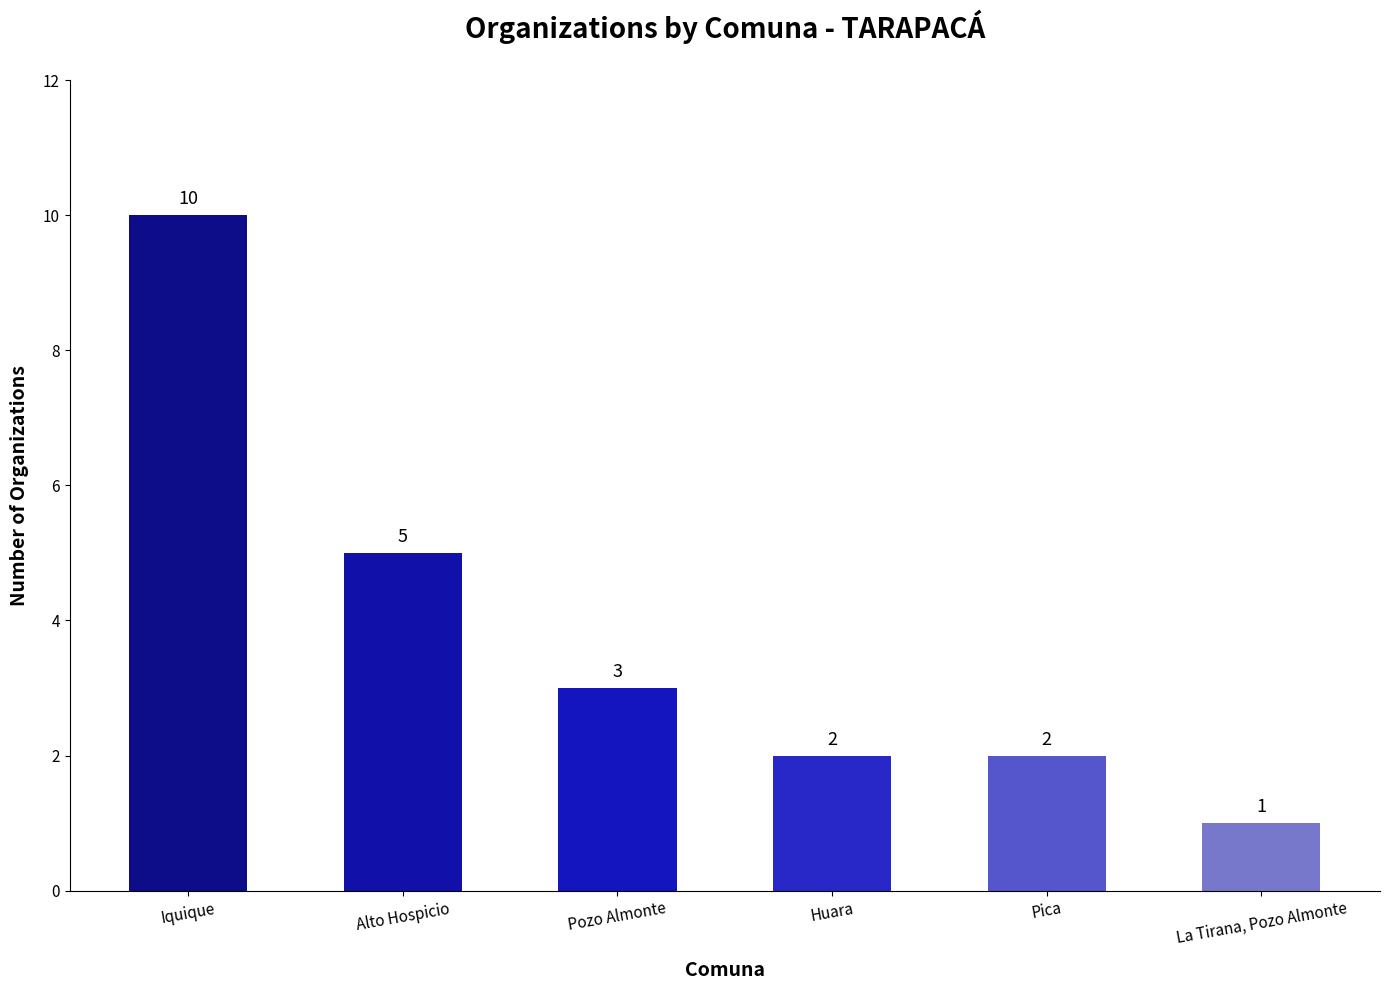

Reading left to right, what are all the values shown in this chart?

10	5	3	2	2	1